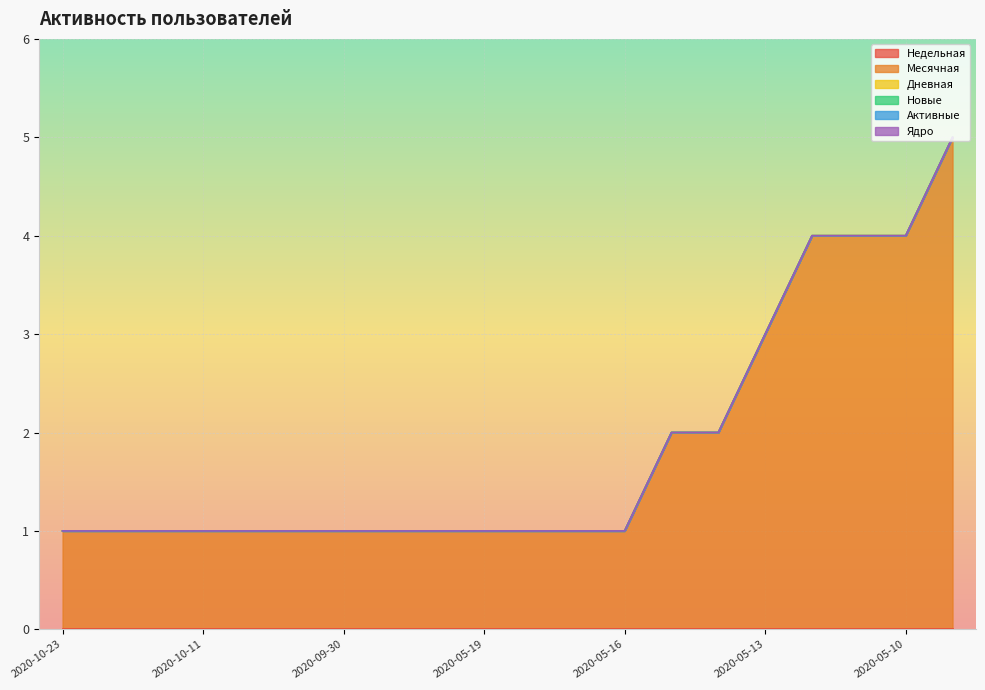

True or false: Активные and Новые intersect in this chart.

False